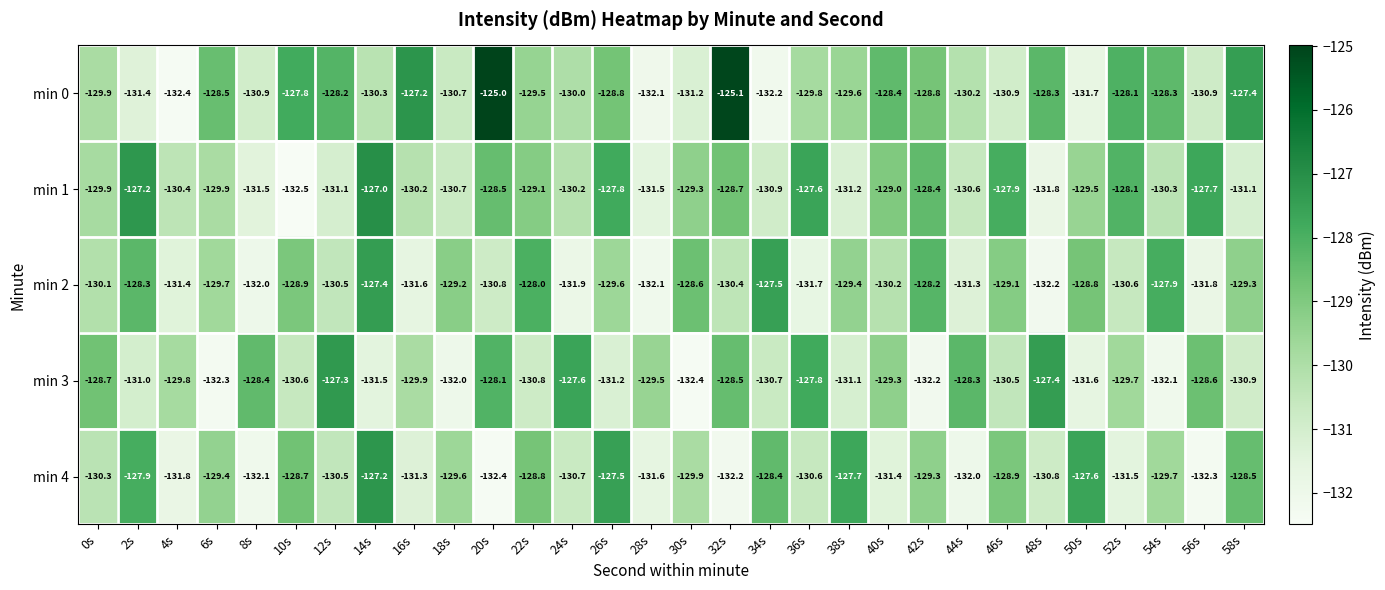

What is the difference between the second highest and minimum values in the min 0 series?

7.3